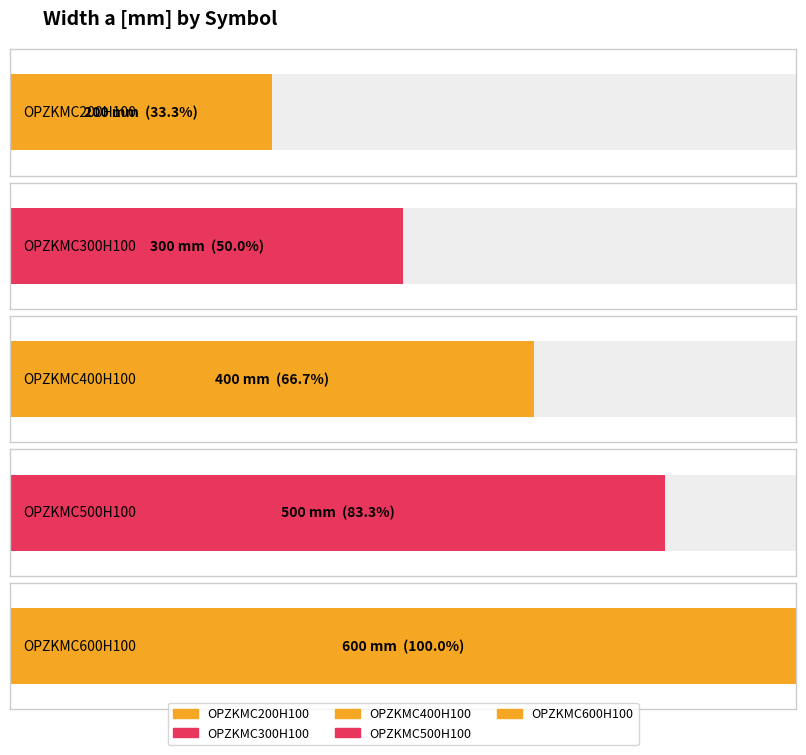

What position from the right is OPZKMC500H100?

2